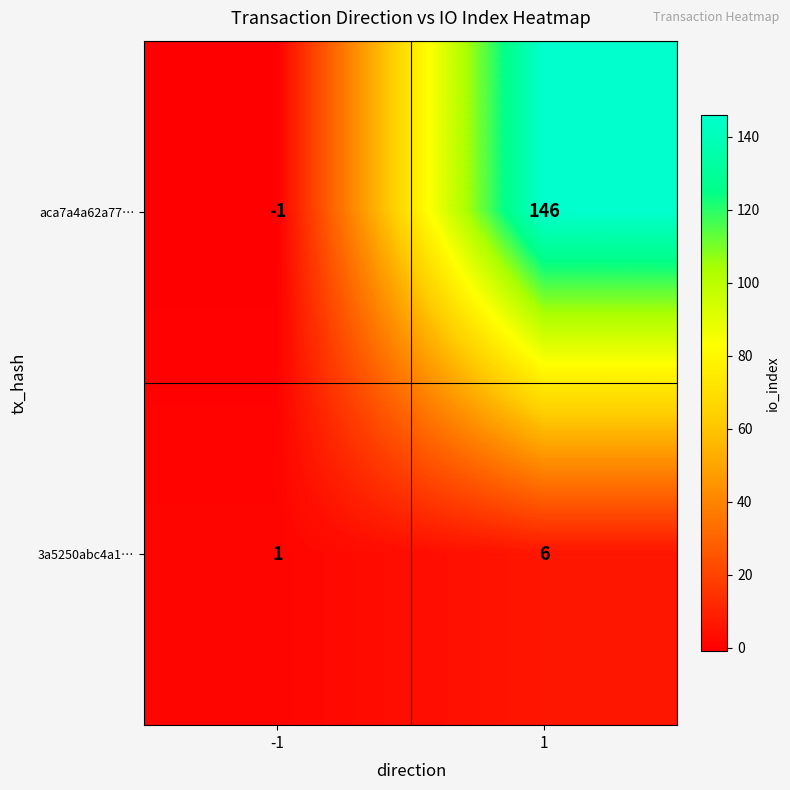

The 3a5250abc4a1… series shows 6 at 1. True or false?

True